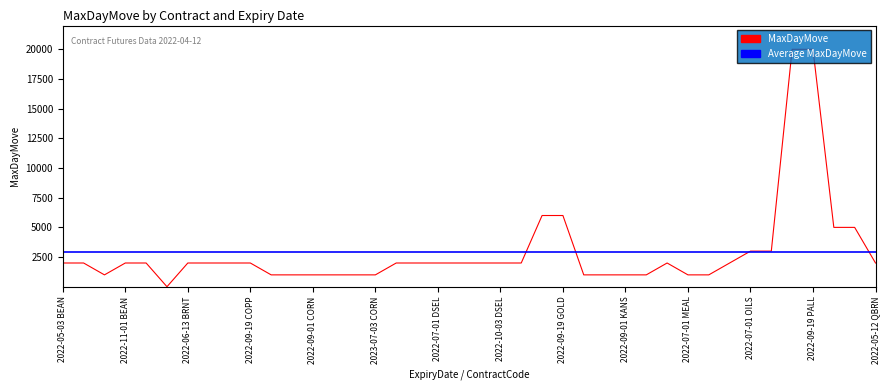

The value at 2022-09-19 BRNT is 2000. True or false?

True